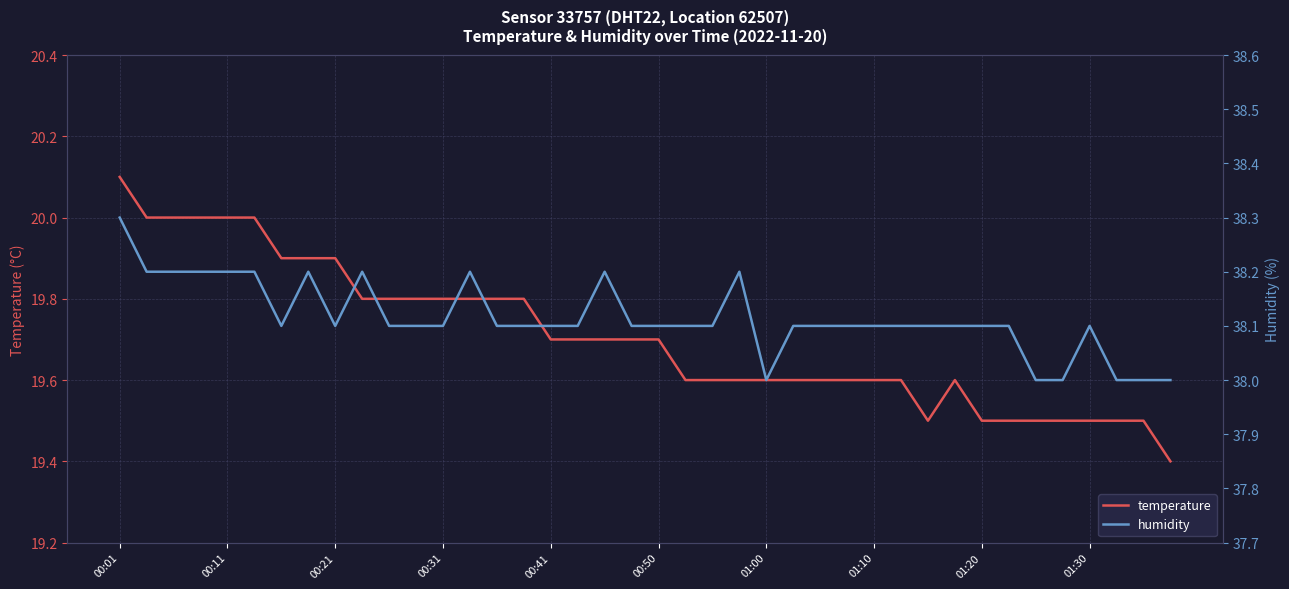

What is the average value of the temperature series?

19.7